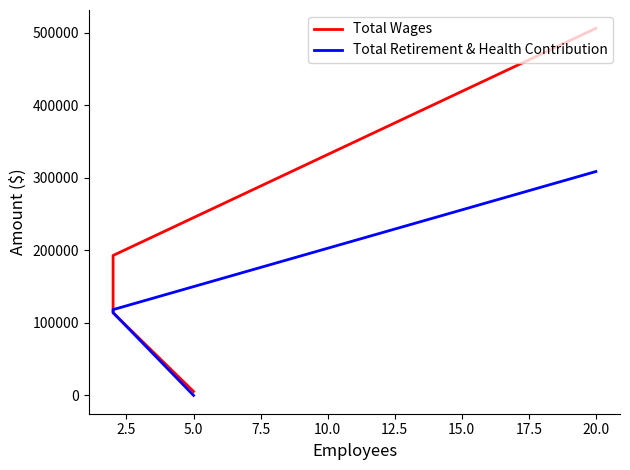

True or false: Total Wages has more than 0 points higher than both neighbors.

False